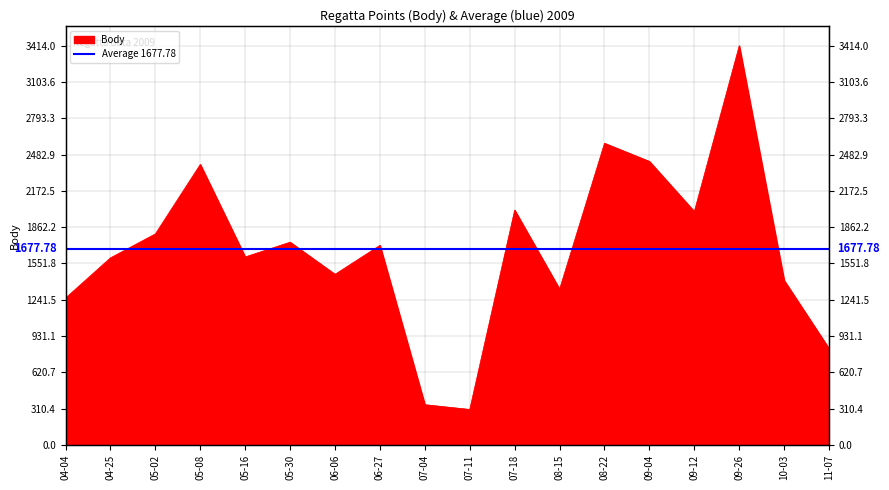

True or false: the data shows 823 at 11-07.

True